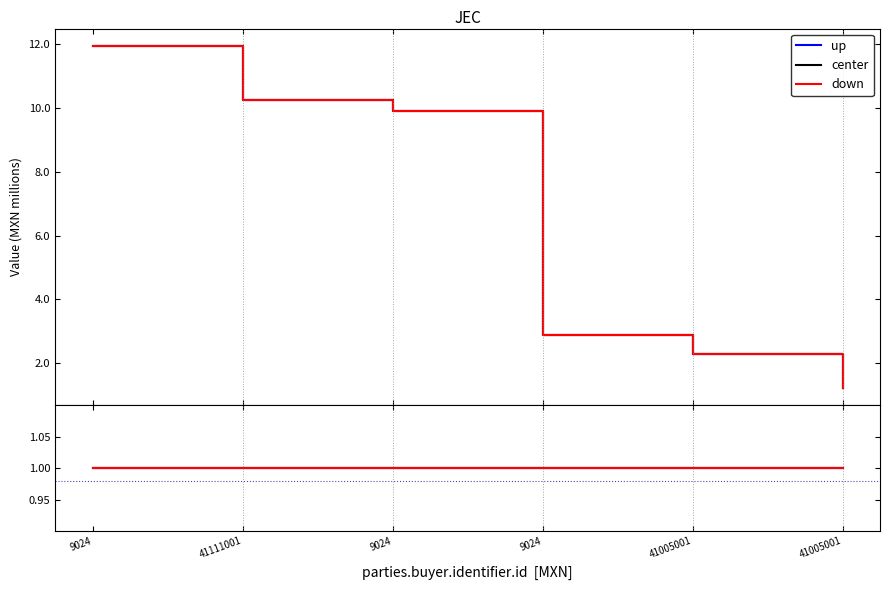

What value does the awards.value.amount series have at 41005001?

2282121.2